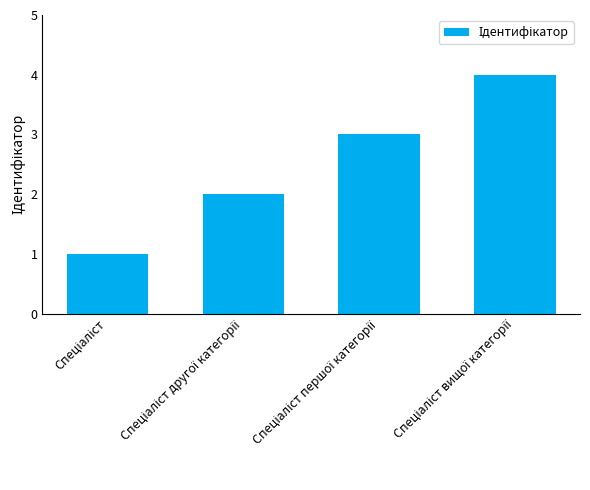

What is the sum of all values?

10